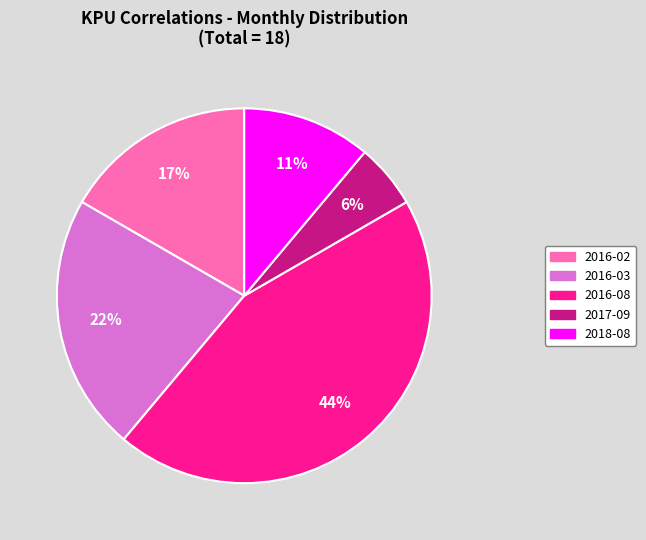

To the nearest percent, what is the combined percentage of 2016-08 and 2016-02?

61%